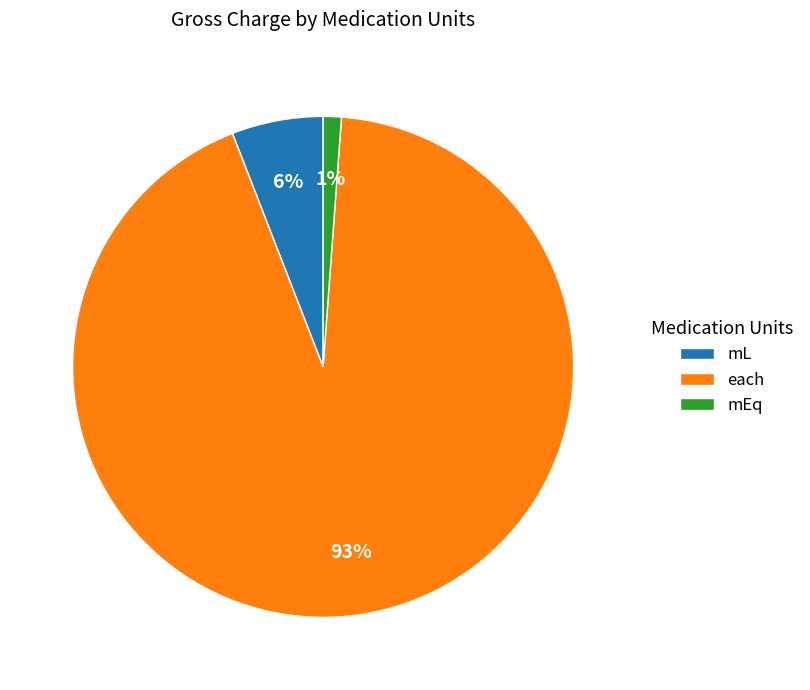

Is mEq the majority of the pie?

No